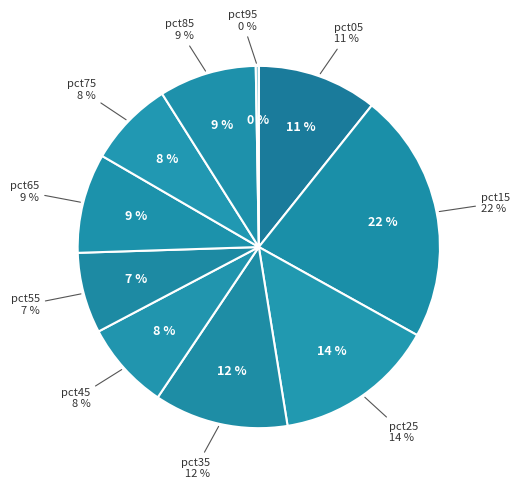

Does pct65 account for over 50% of the chart?

No